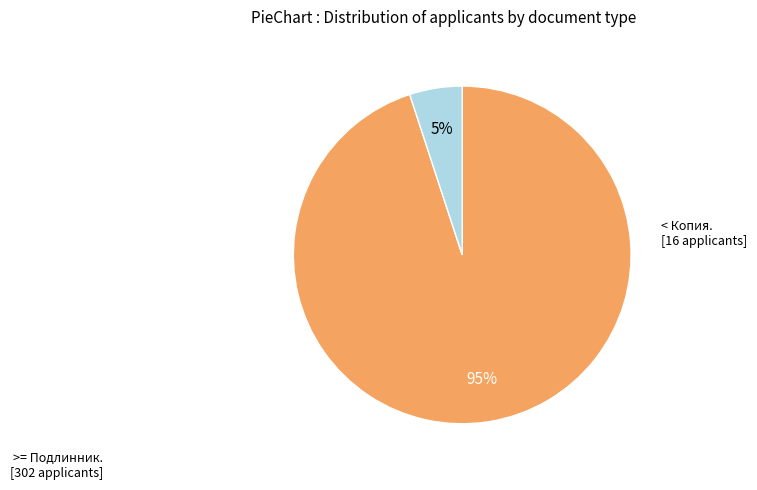

To the nearest percent, what is the average slice percentage?

50%